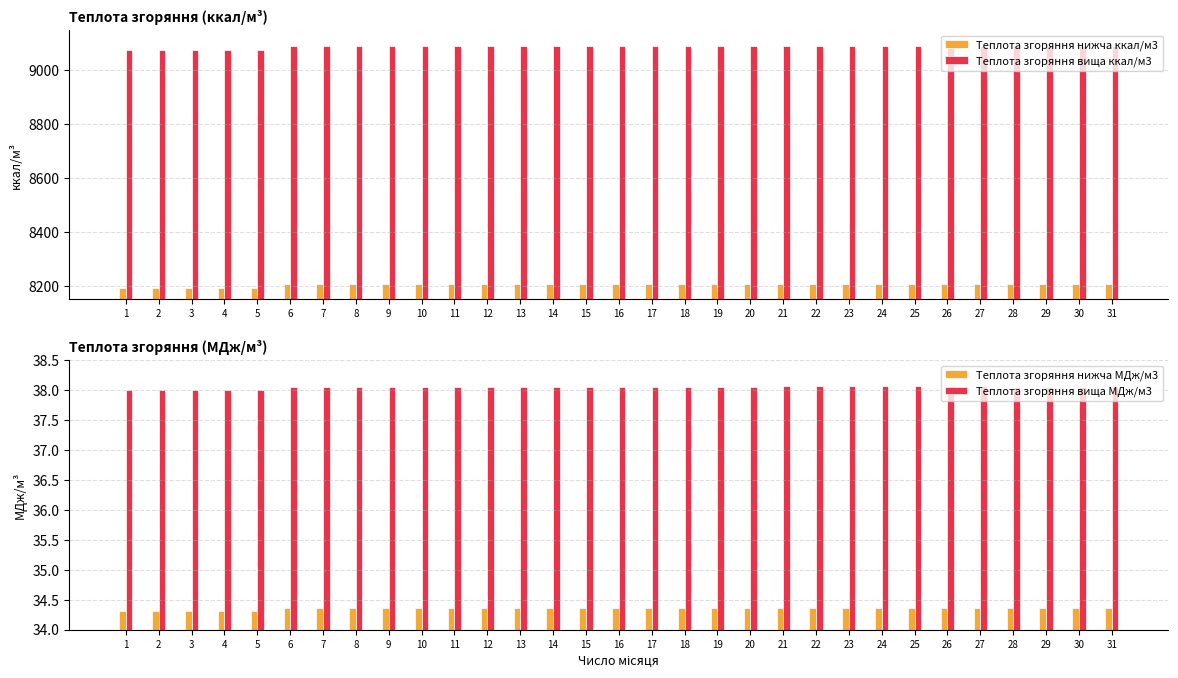

At 18, list the series in order from largest to smallest.

Теплота згоряння вища ккал/м3, Теплота згоряння нижча ккал/м3, Теплота згоряння вища МДж/м3, Теплота згоряння нижча МДж/м3